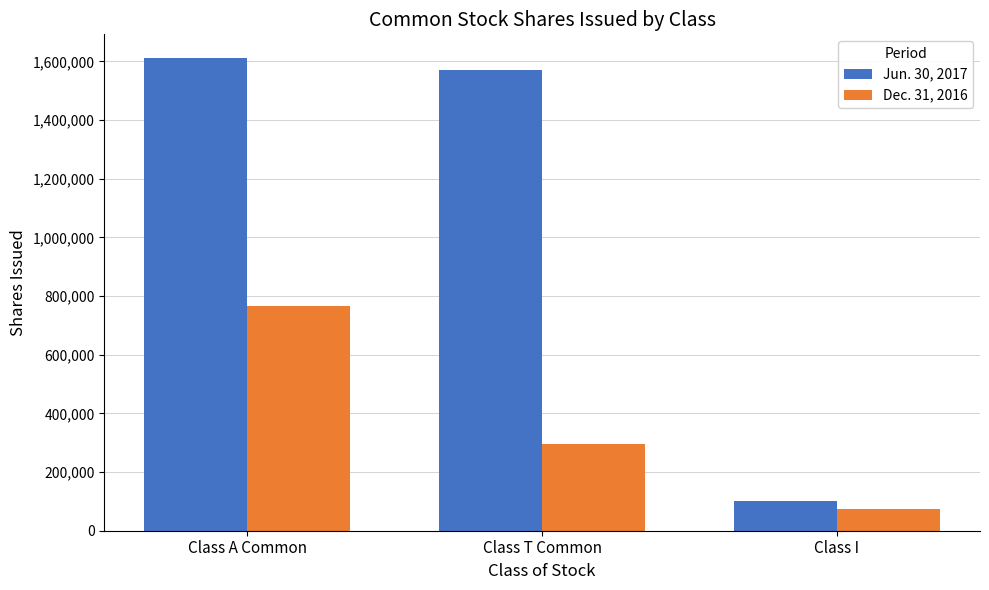

Where is Jun. 30, 2017 nearest to the value 856327?

Class T Common